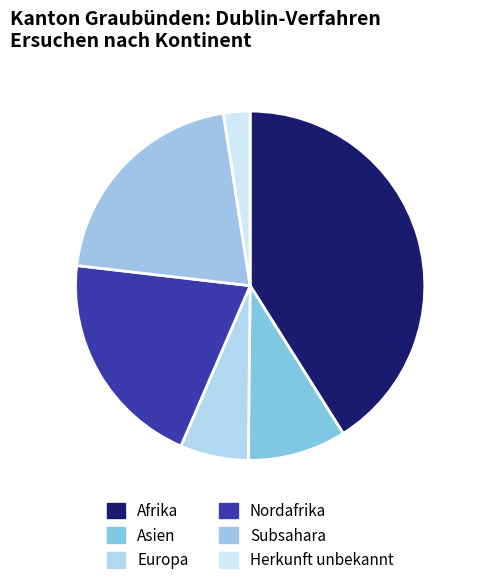

True or false: Nordafrika accounts for 28% of the total.

False